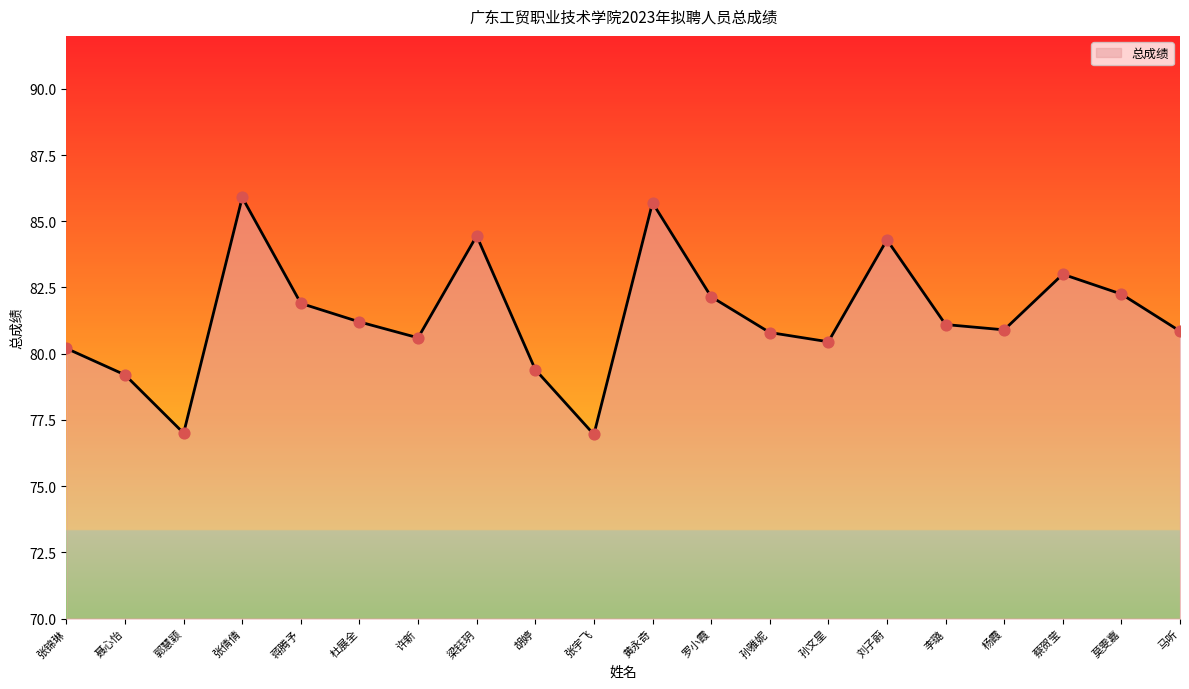

What is the ratio of the value at 胡婷 to the value at 刘子蔚?

0.9